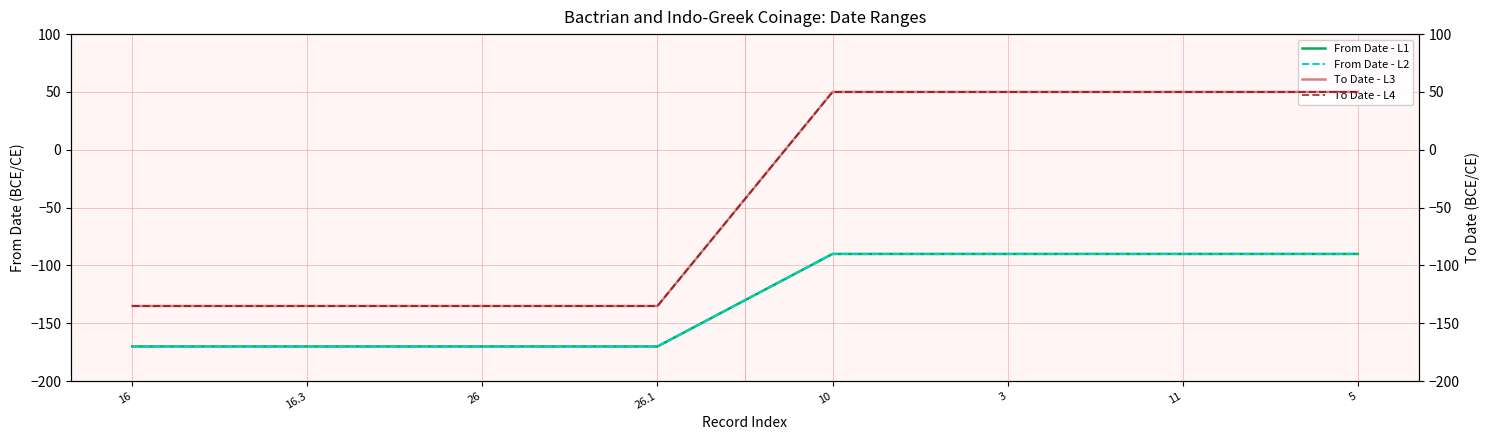

Is it true that To Date - L3 equals -135 at 16.3?

True